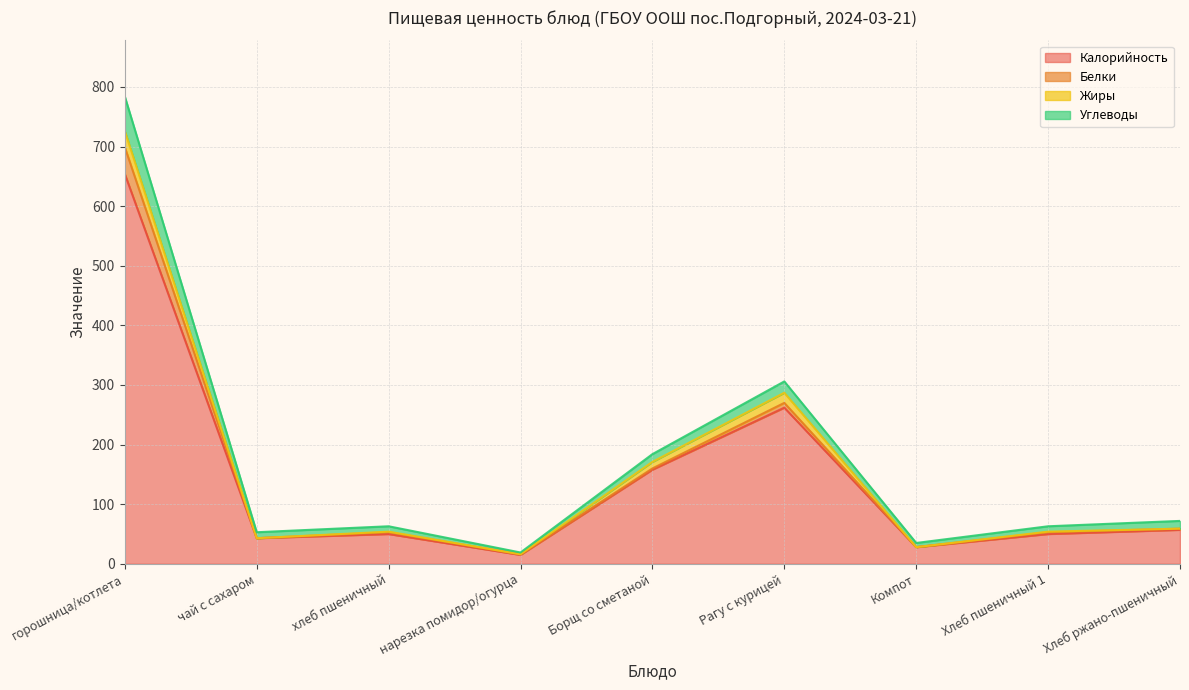

List the labels in order of Калорийность value, largest first.

горошница/котлета, Рагу с курицей, Борщ со сметаной, Хлеб ржано-пшеничный, хлеб пшеничный, Хлеб пшеничный 1, чай с сахаром, Компот, нарезка помидор/огурца